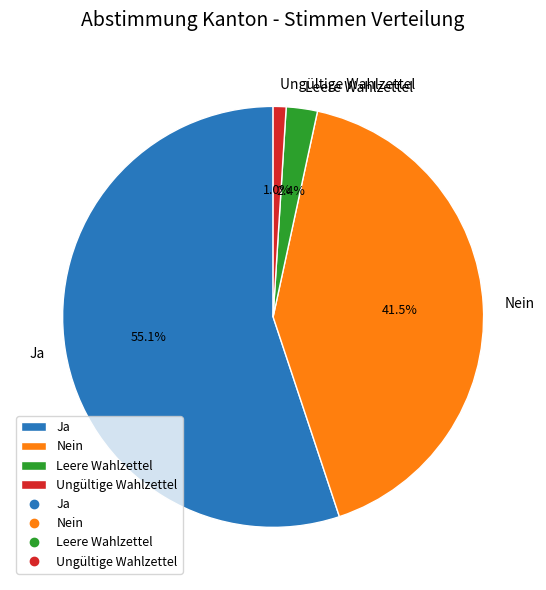

Rank the categories by value from lowest to highest.

Ungültige Wahlzettel, Leere Wahlzettel, Nein, Ja